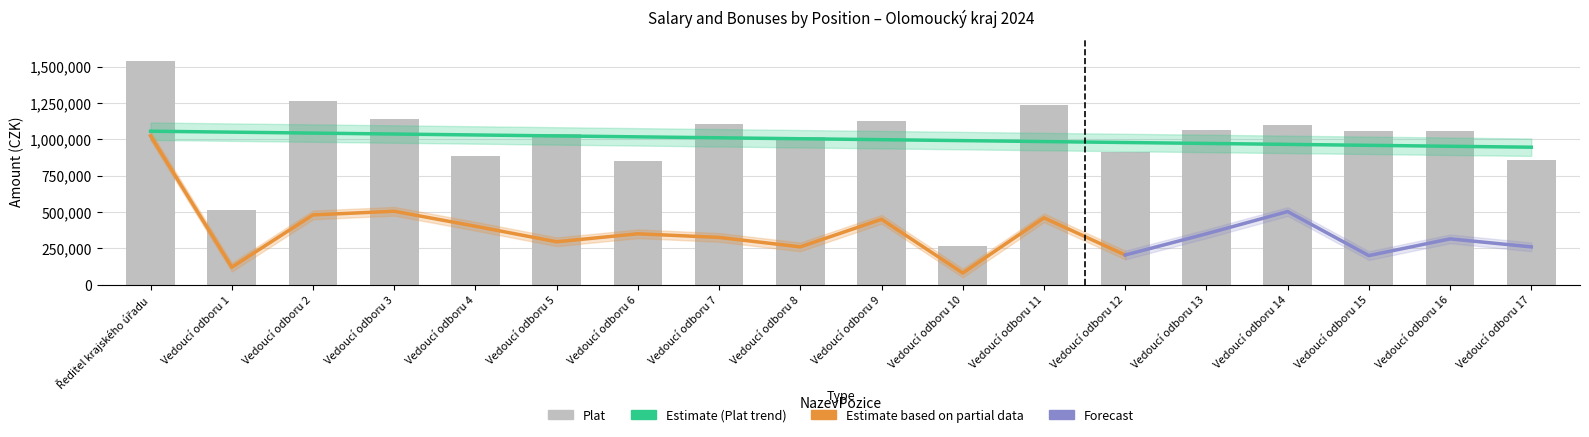

How many data points are above 1057022?

8